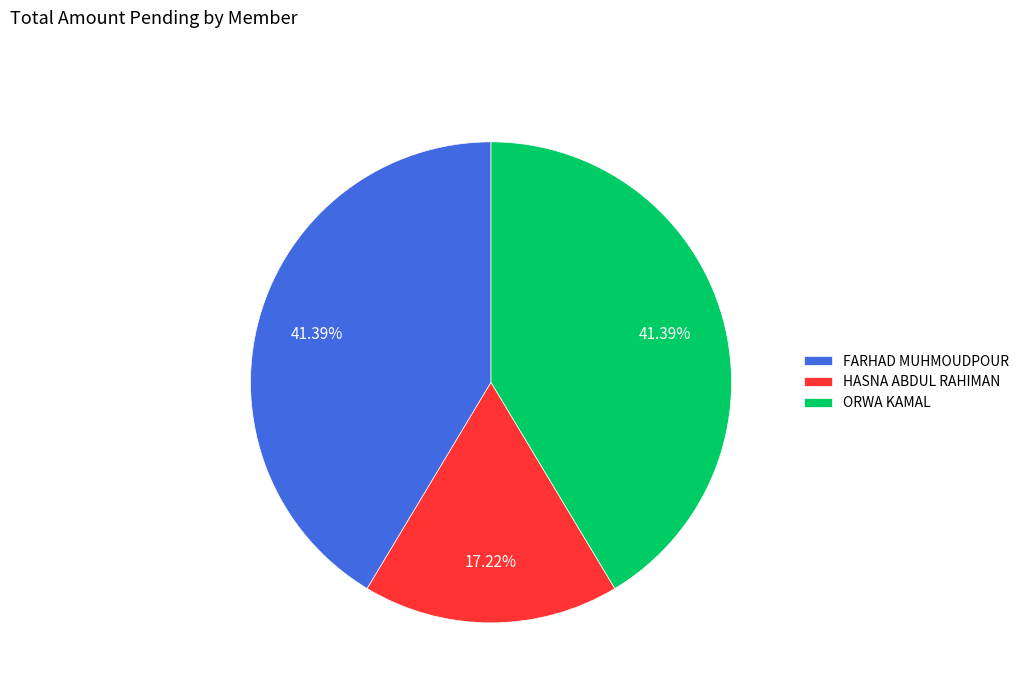

What percentage is the FARHAD MUHMOUDPOUR slice, to the nearest percent?

41%